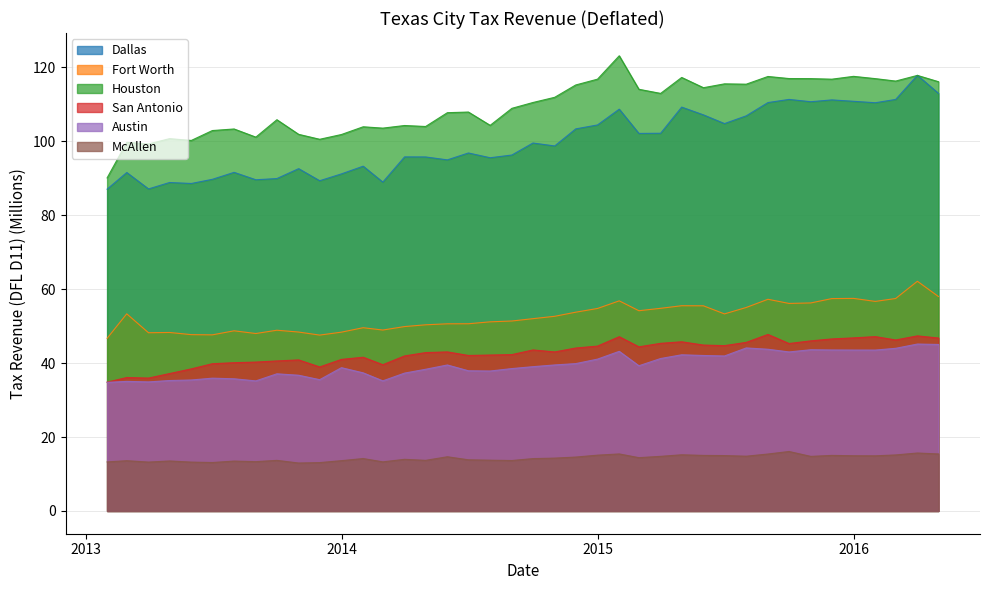

How many lines are shown in the chart?

6